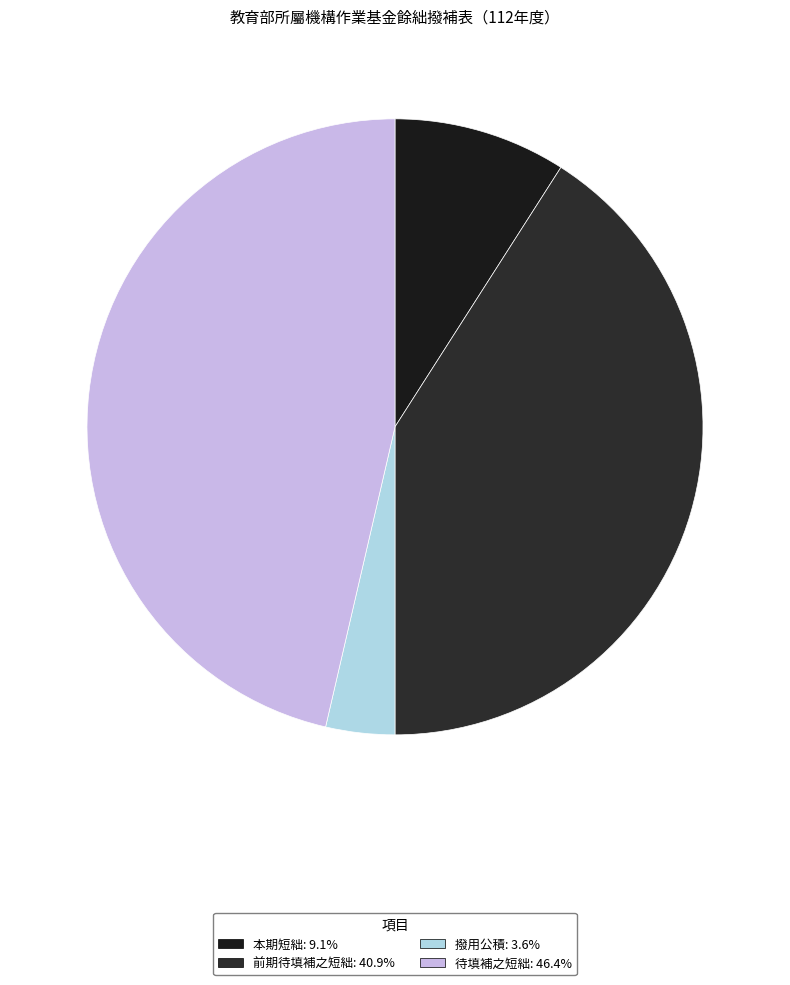

The 撥用公積 slice represents 4% of the pie. True or false?

True